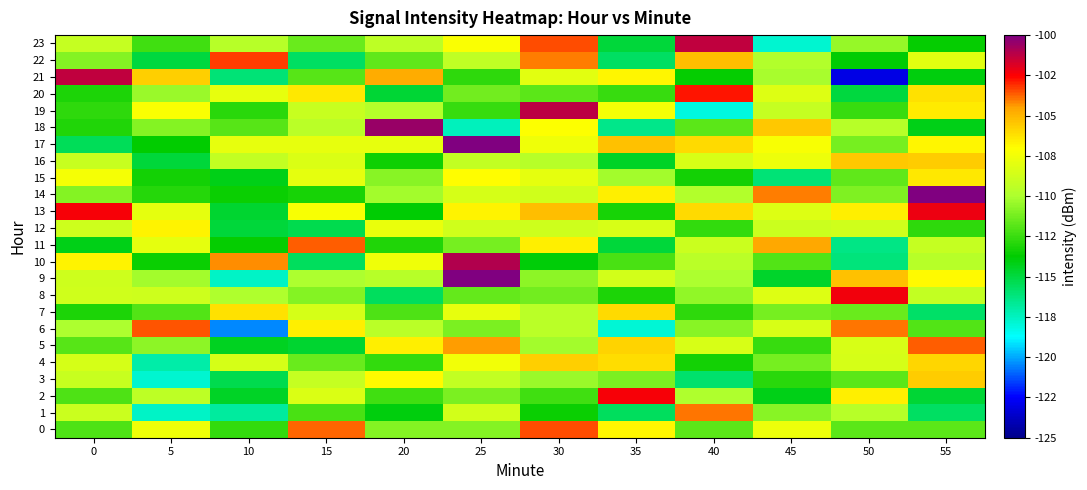

Which series changed the most between 10 and 35?

22